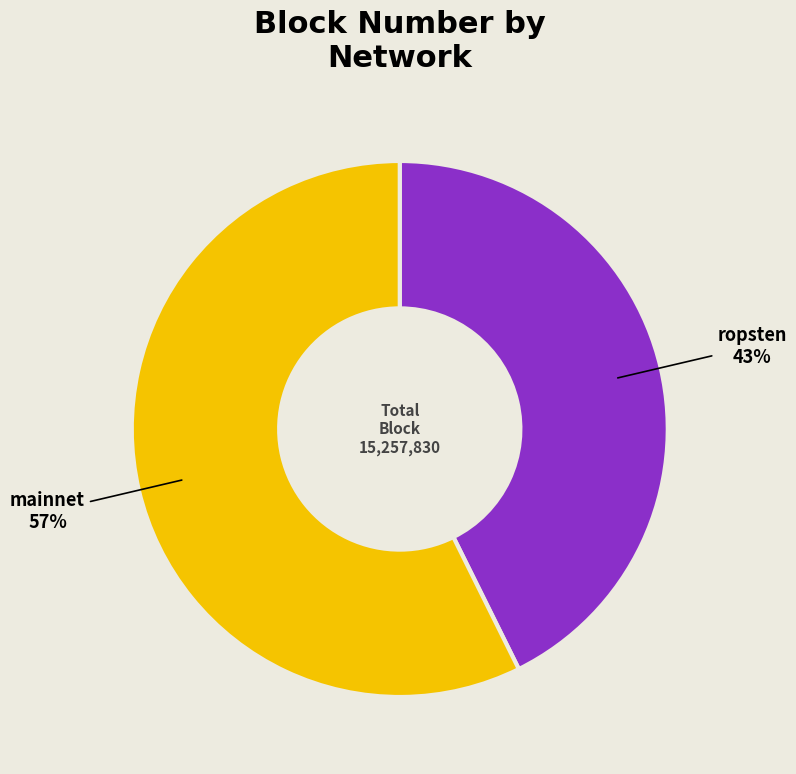

To the nearest percent, what is the combined percentage of ropsten and mainnet?

100%